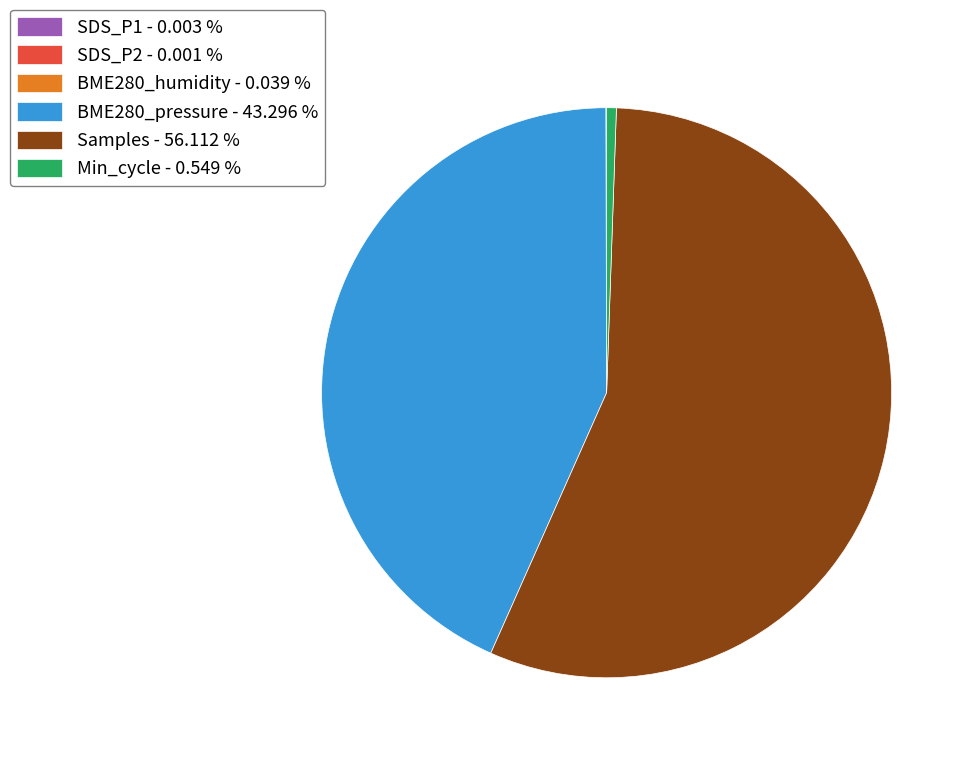

Does any single category account for the majority?

Yes